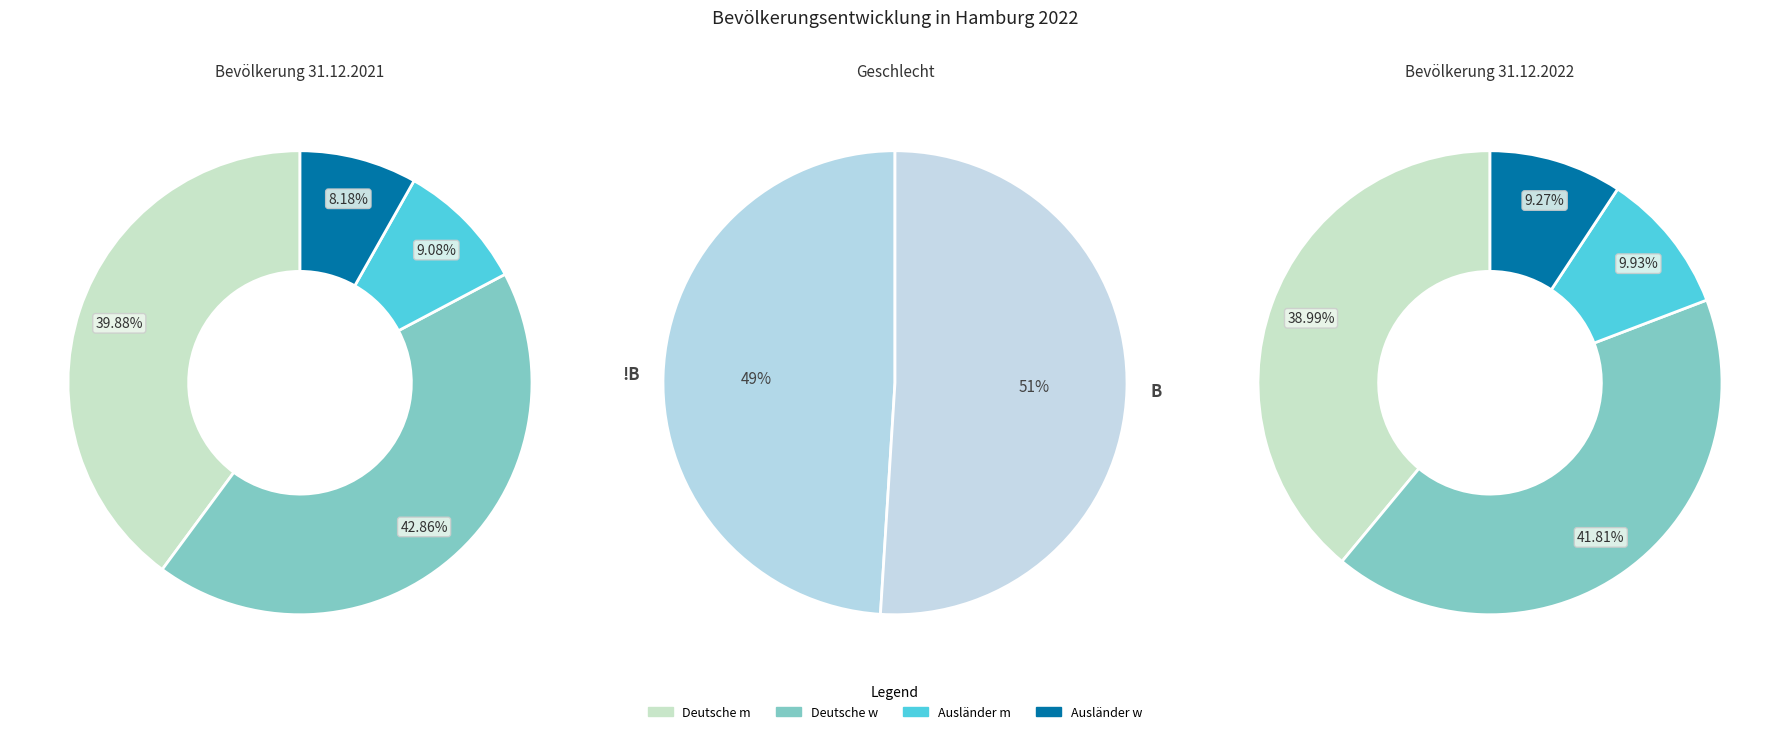

To the nearest percent, what portion does Deutsche represent?

42%